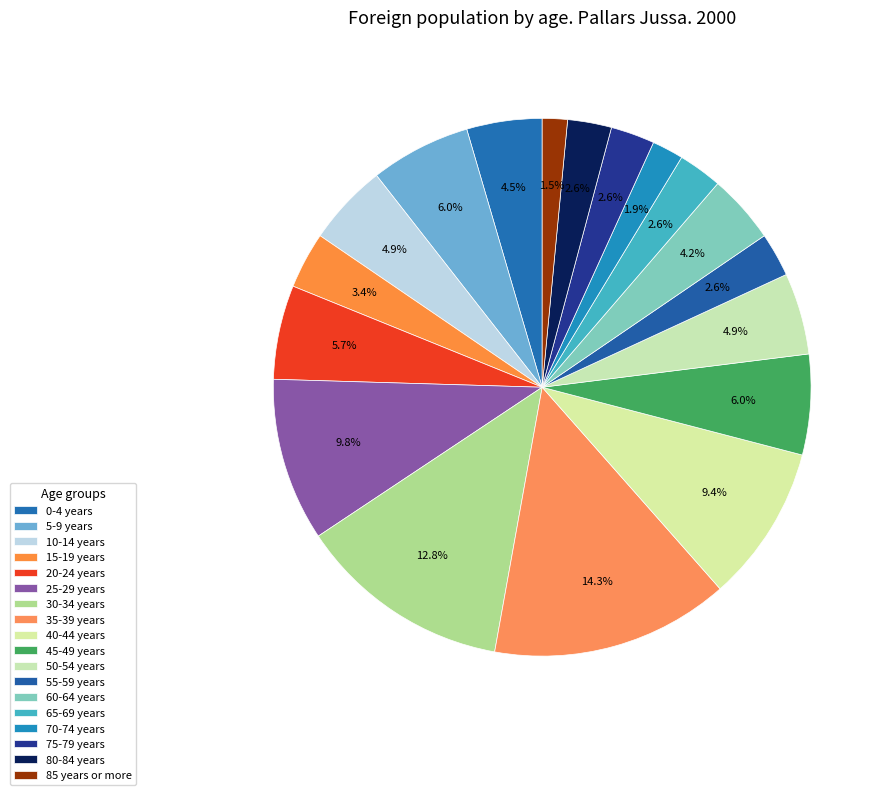

True or false: 50-54 years accounts for 5% of the total.

True